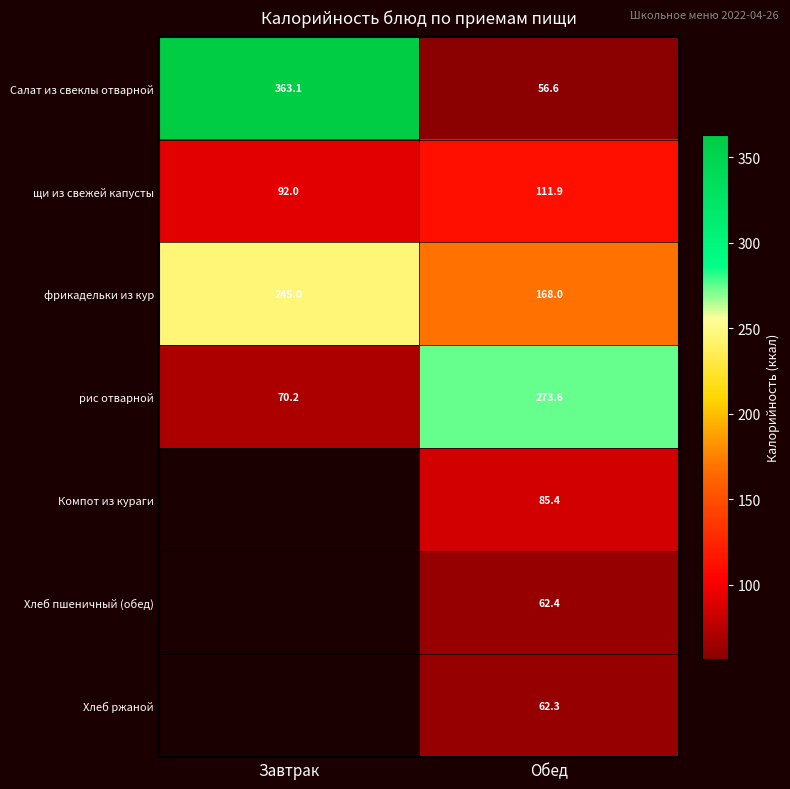

Which category has the lowest value across all series?

Обед